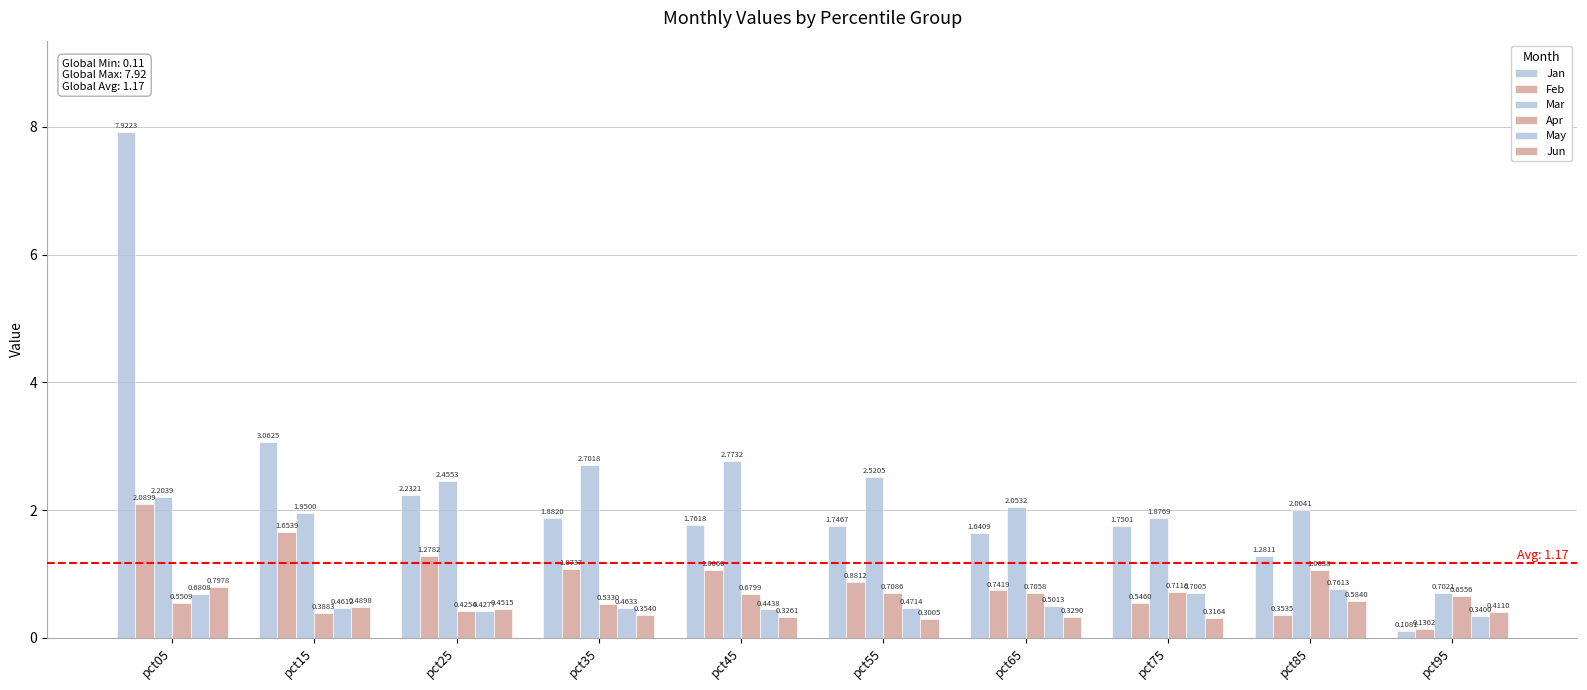

What is the total value across all series at pct75?

5.9